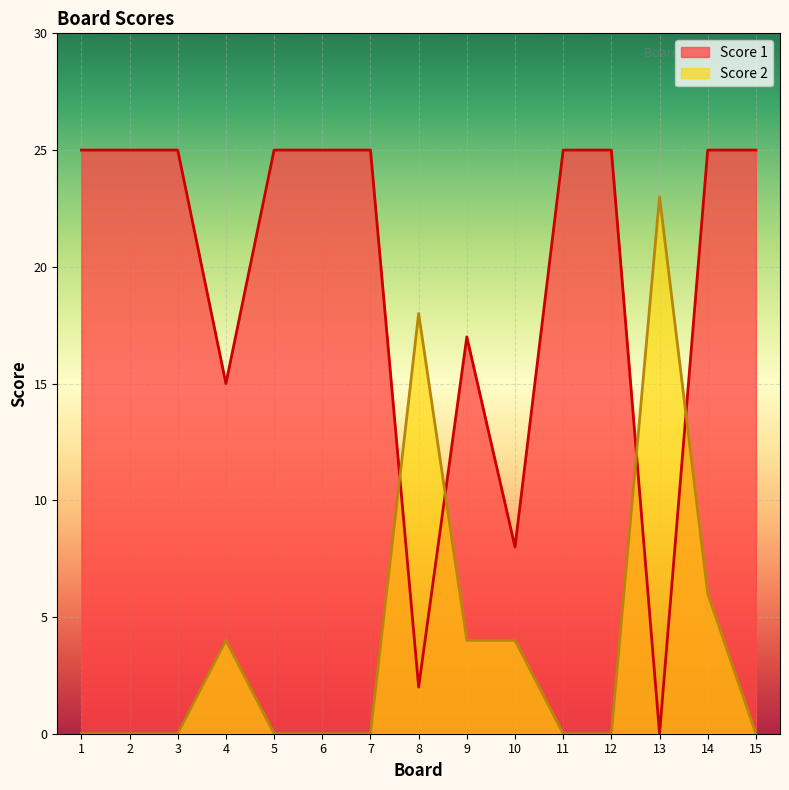

List the series in order of their peak value, highest first.

Score 1, Score 2